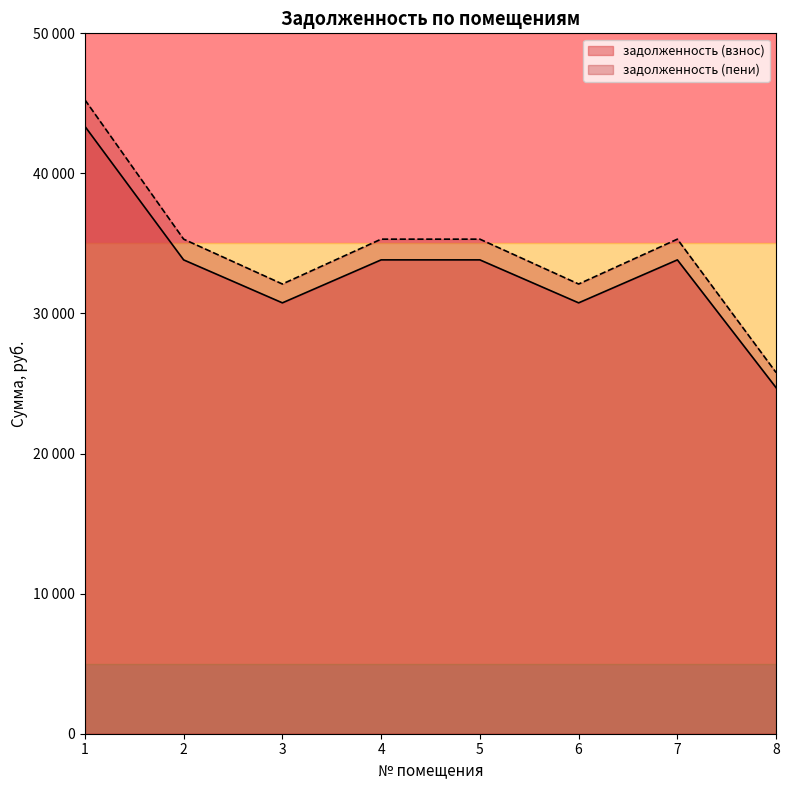

At how many categories does at least one series exceed 28516?

7